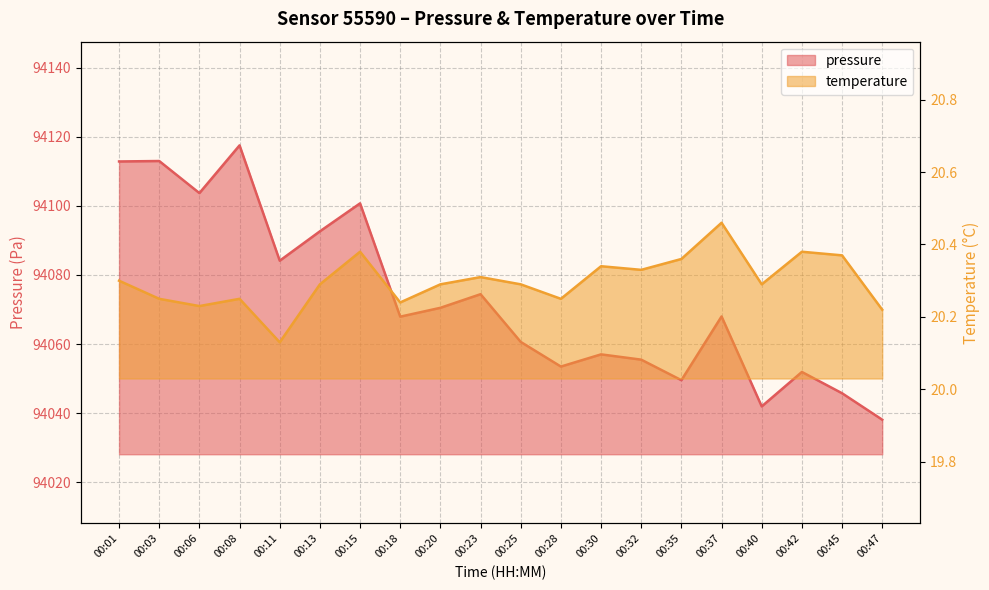

List the labels in order of pressure value, largest first.

00:08, 00:03, 00:01, 00:06, 00:15, 00:13, 00:11, 00:23, 00:20, 00:37, 00:18, 00:25, 00:30, 00:32, 00:28, 00:42, 00:35, 00:45, 00:40, 00:47